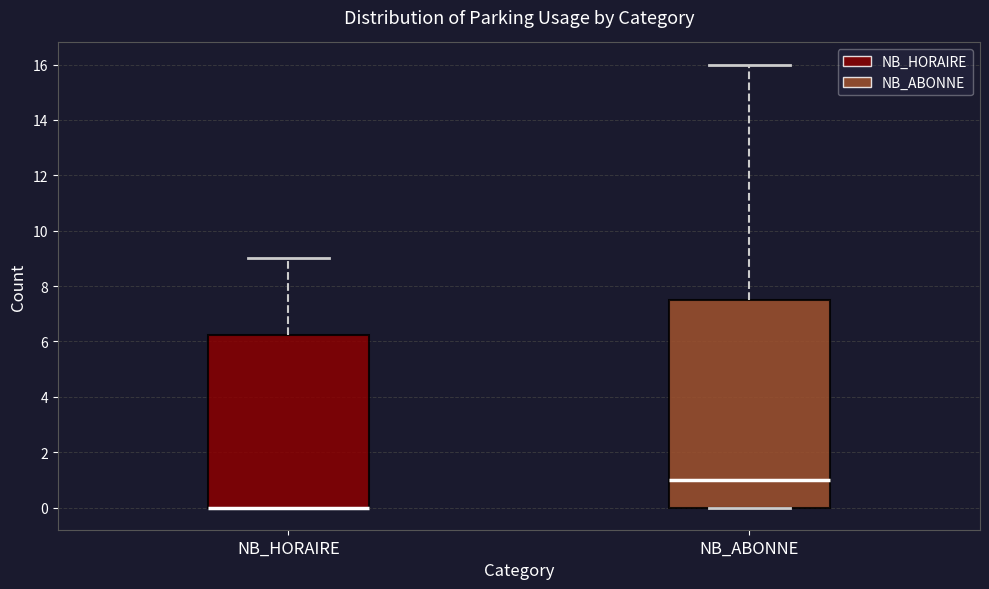

Reading left to right, read every box against the y-axis: the position of its median line, the range the box covers, and the ends of its whiskers. The values are not printed on the chart, so give them approximately, as read against the axis.

NB_HORAIRE: median 0.0 (drawn on the box's lower edge), box 0.0 to 6.2, whiskers 0.0 to 9.0
NB_ABONNE: median 1.0, box 0.0 to 7.6, whiskers 0.0 to 16.0